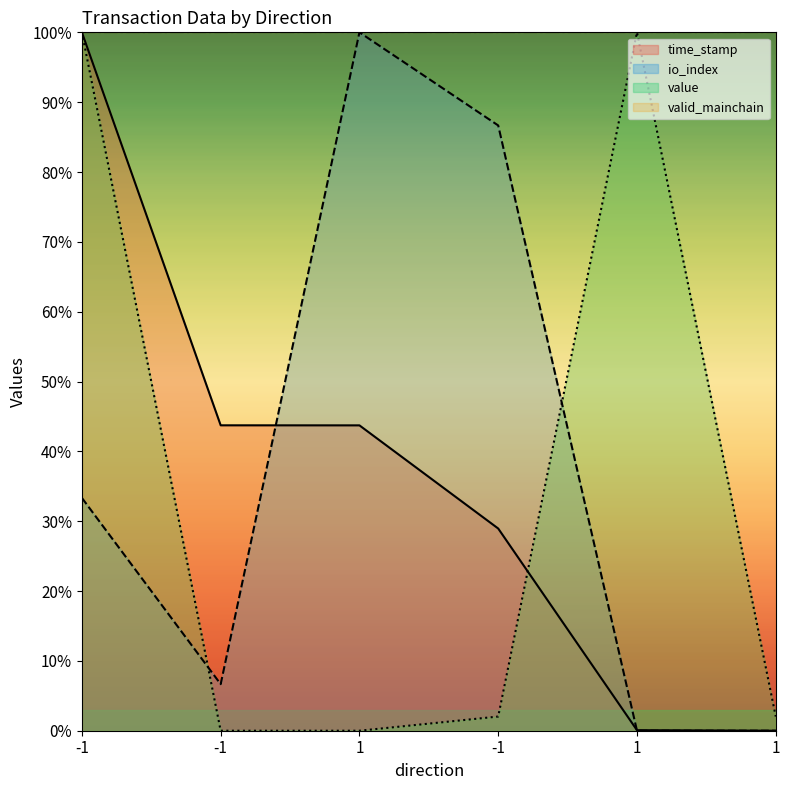

What are all the series names shown in the legend?

time_stamp, io_index, value, valid_mainchain